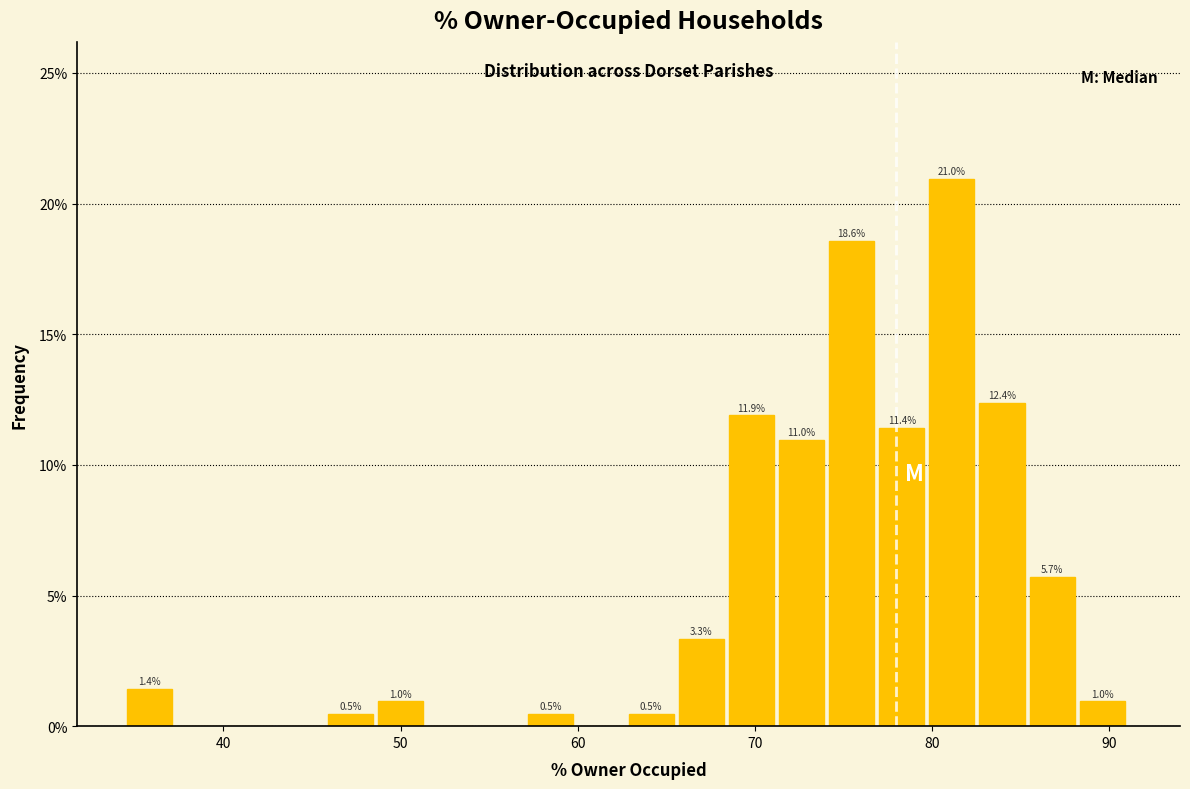

Around what value on the x-axis is the tallest bar? Give the approximate position of its centre, as read against the axis.

81